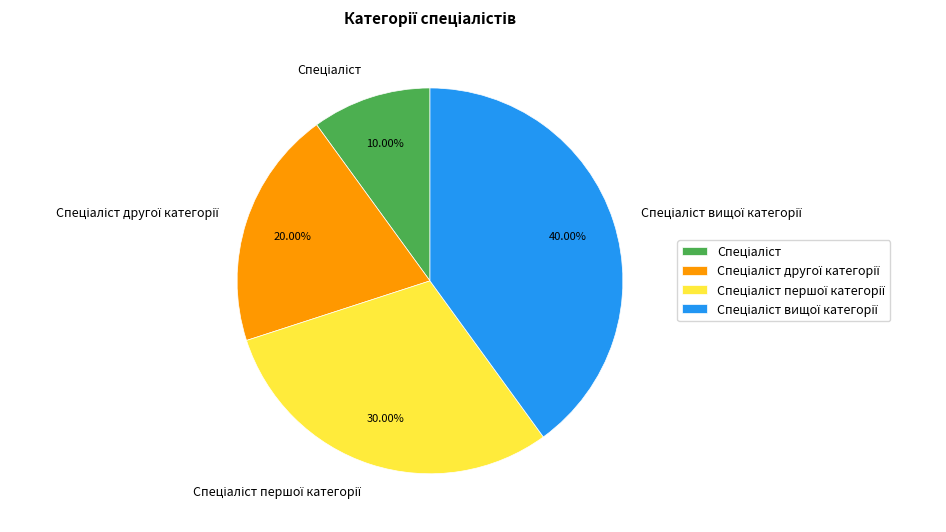

Does any single category account for the majority?

No